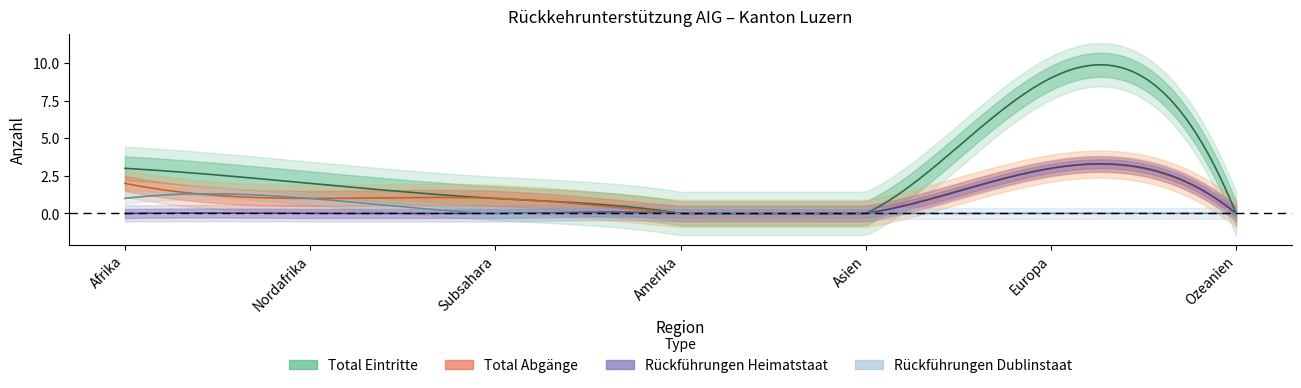

Which series has the largest range (max minus min)?

Total Eintritte